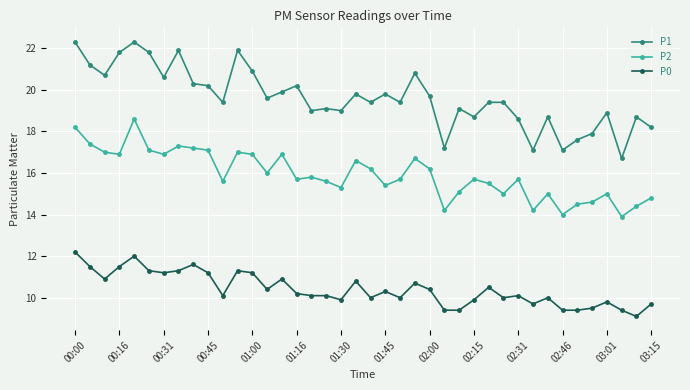

What is the value of the P1 point at the 40th from the left?

18.2